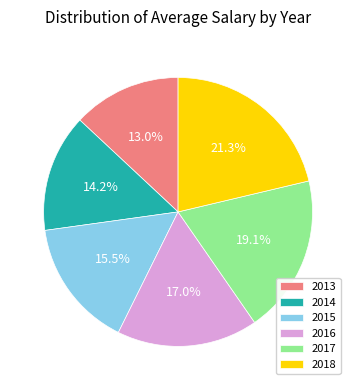

Does 2016 account for over 50% of the chart?

No